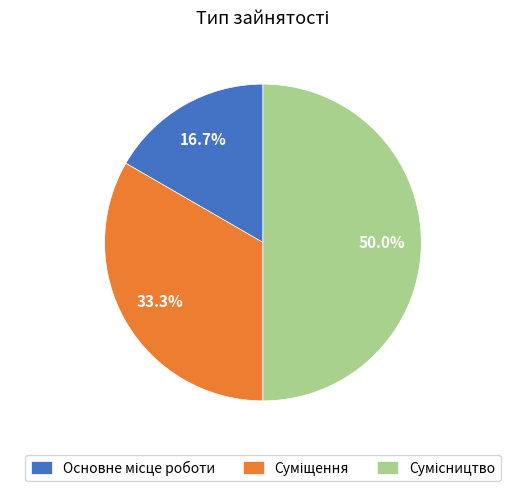

The Сумісництво slice represents 50% of the pie. True or false?

True